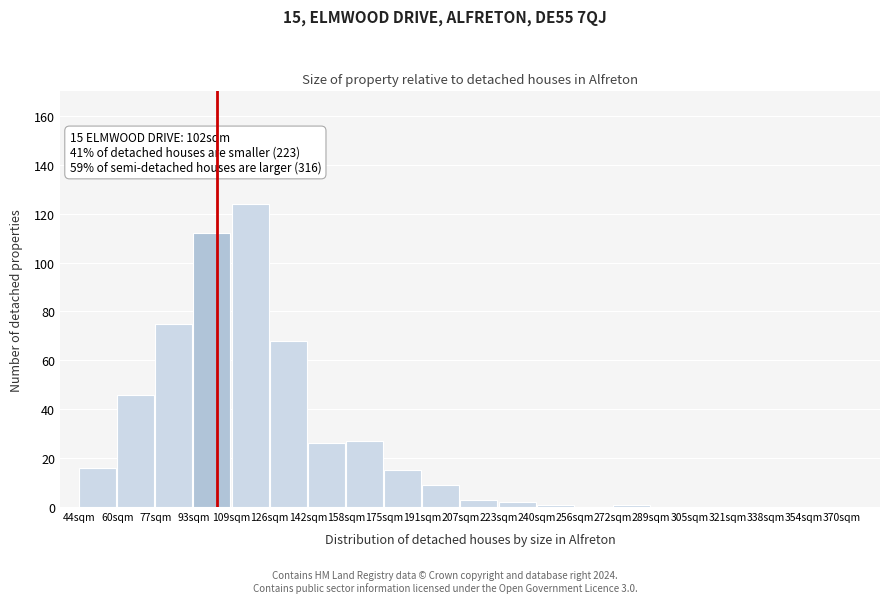

Reading left to right, extract all data points from this chart.

44sqm=16	60sqm=46	77sqm=75	93sqm=112	109sqm=124	126sqm=68	142sqm=26	158sqm=27	175sqm=15	191sqm=9	207sqm=3	223sqm=2	240sqm=1	256sqm=0	272sqm=1